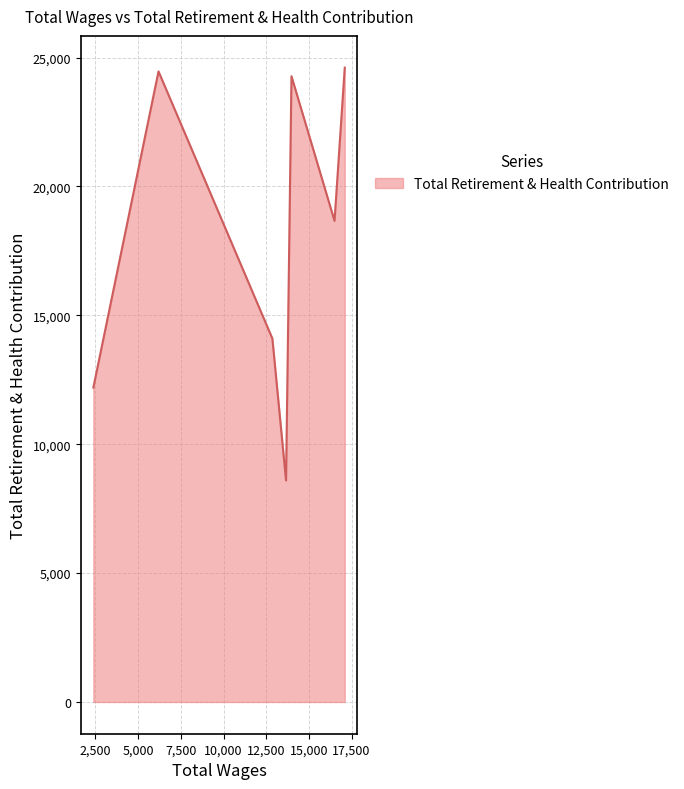

How many interior local valleys (lower than both neighbors) does the data have?

2